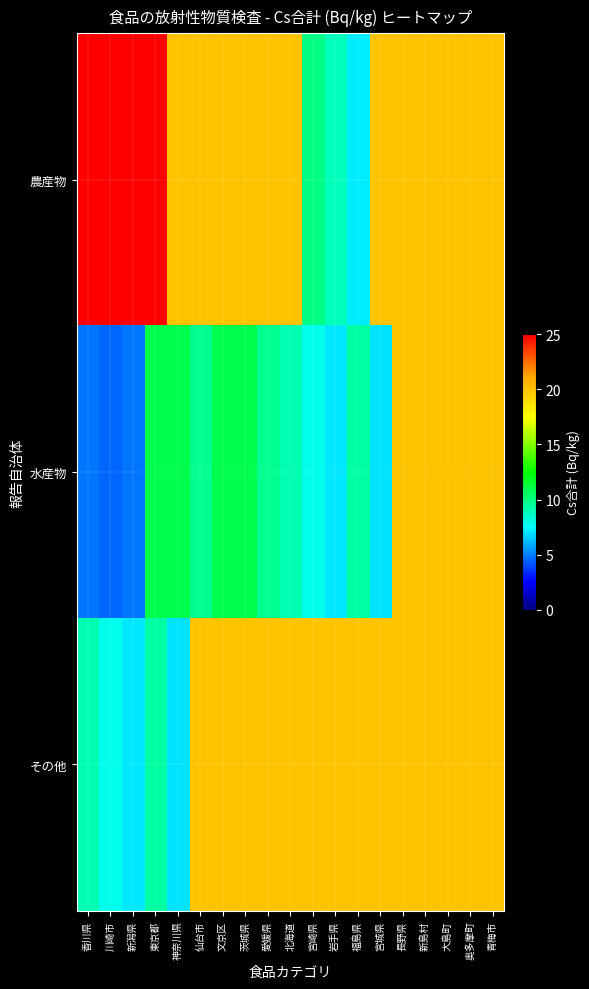

Between 香川県 and 青梅市, which is larger?

香川県